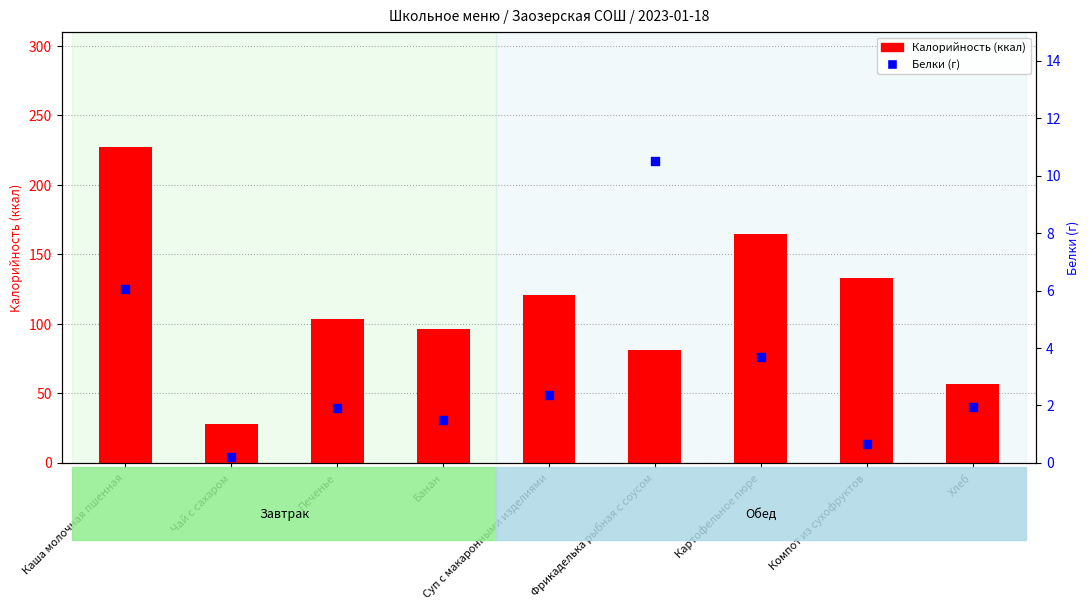

Is the value of Калорийность at Фрикаделька рыбная с соусом greater than the value of Белки at Суп с макаронными изделиями?

Yes